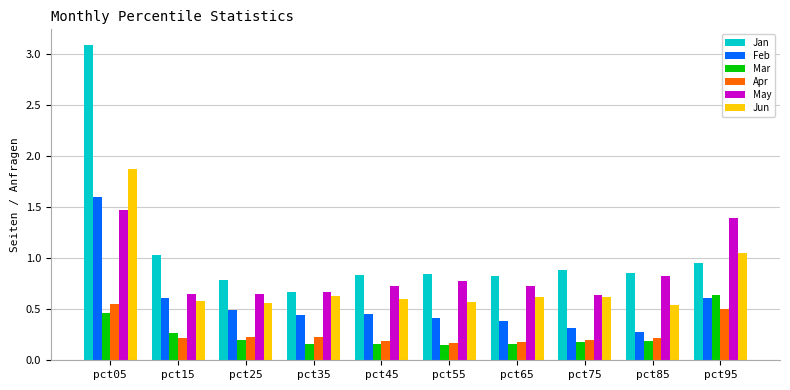

Which category has the highest value across all series?

pct05